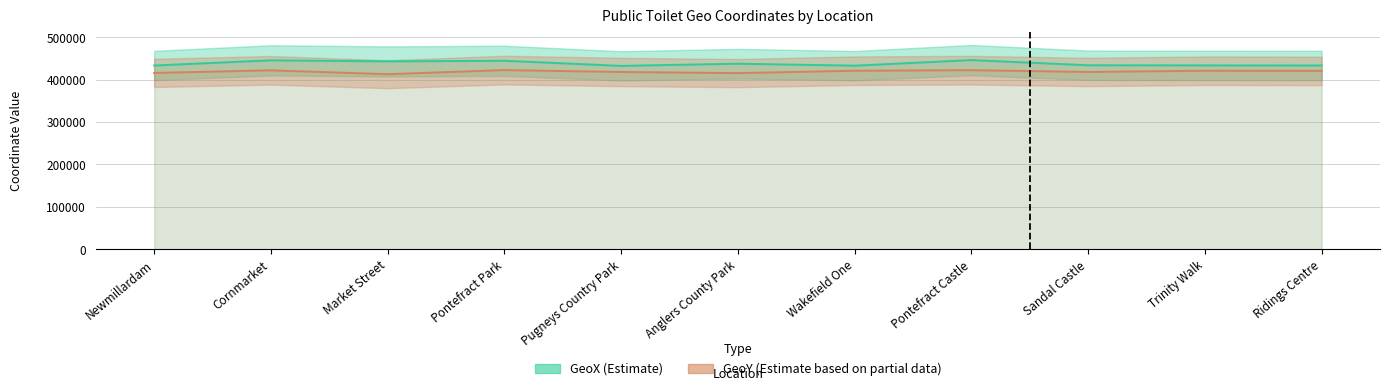

What is the label of the 5th point from the left?

Pugneys Country Park